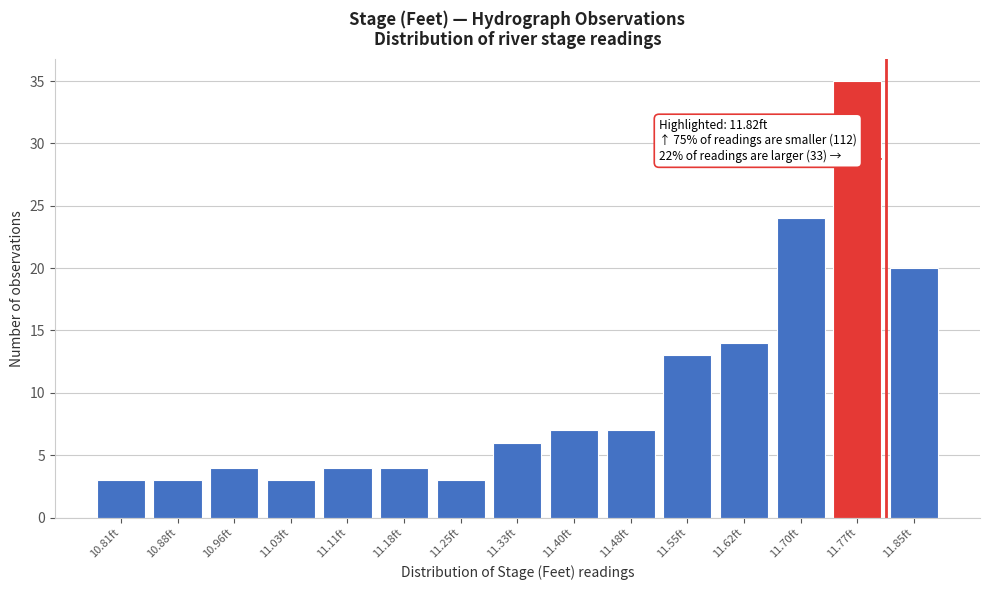

Reading left to right, list all the values displayed in this chart.

10.81ft=3	10.88ft=3	10.96ft=4	11.03ft=3	11.11ft=4	11.18ft=4	11.25ft=3	11.33ft=6	11.40ft=7	11.48ft=7	11.55ft=13	11.62ft=14	11.70ft=24	11.77ft=35	11.85ft=20